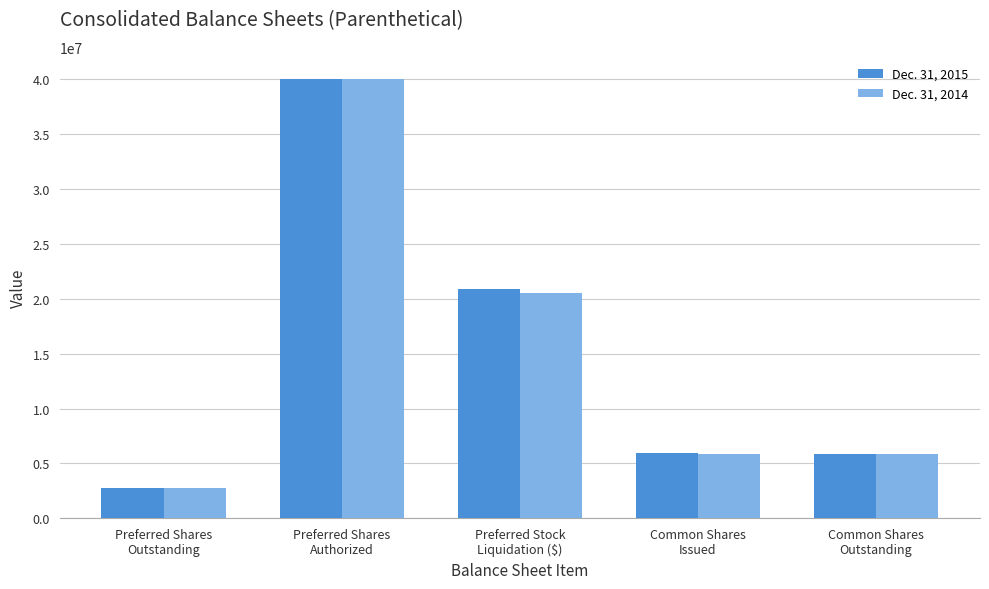

Which series has the widest spread of values?

Dec. 31, 2014